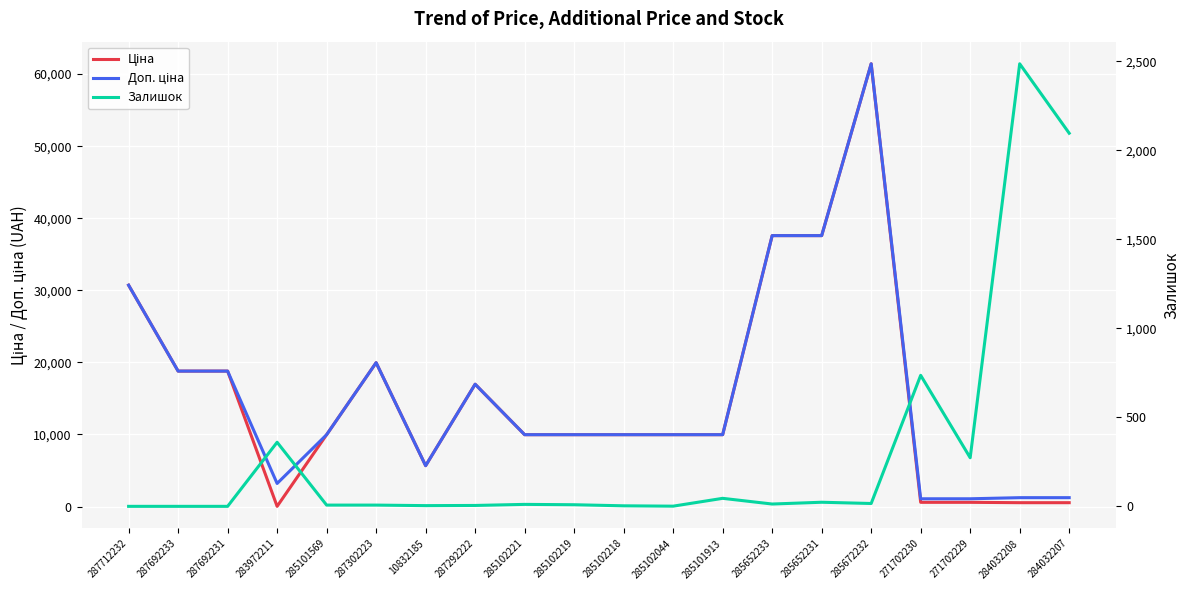

Between 285102218 and 287692231, which is larger?

287692231